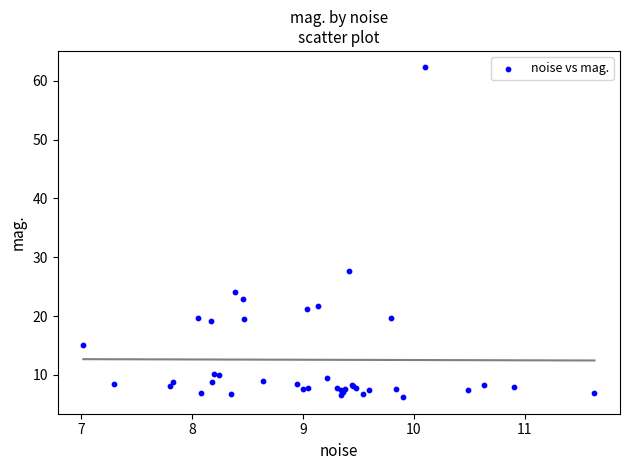

What Y value in the scatter plot is closest to 34?

27.7